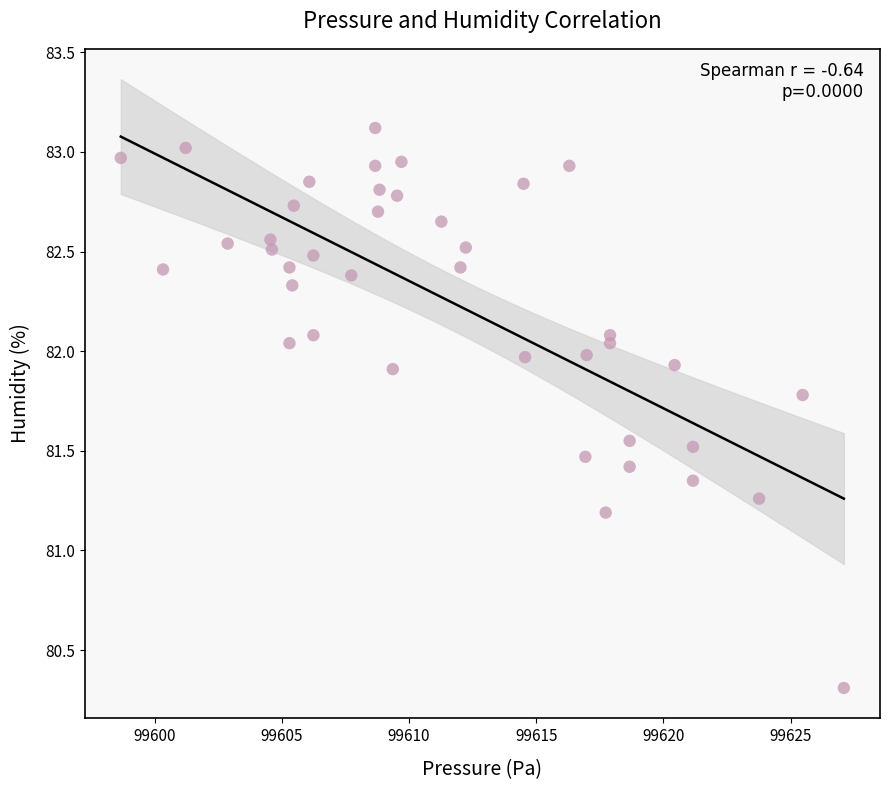

What is the range of Y values (max minus min)?

2.8